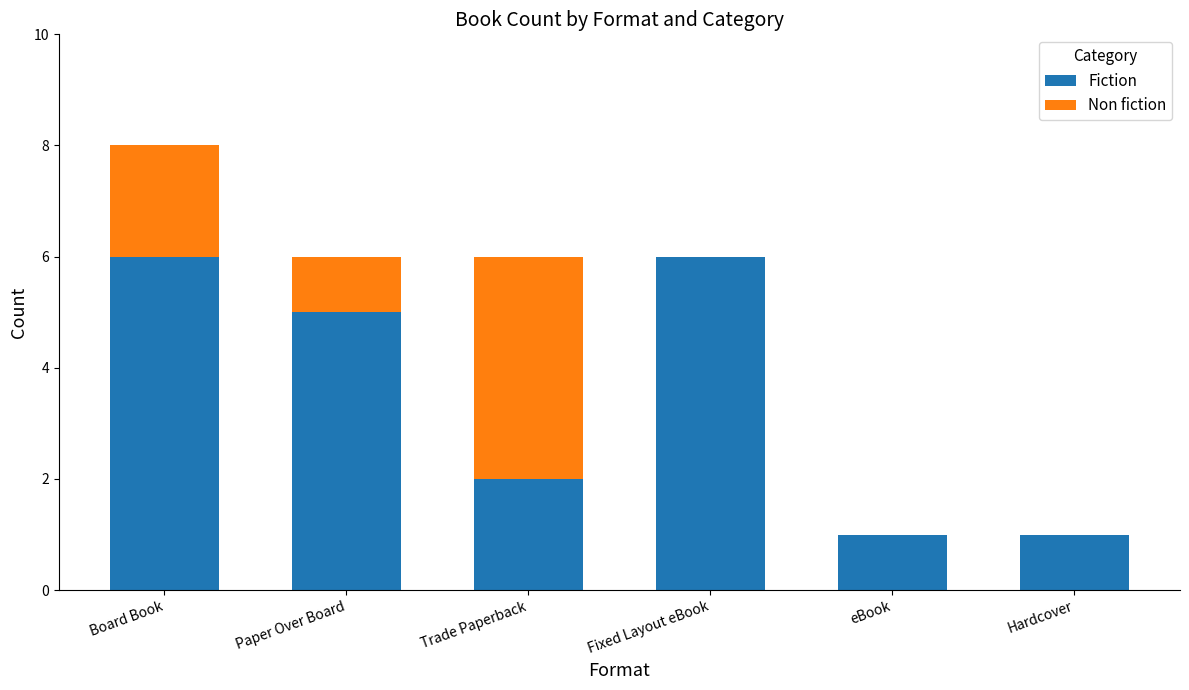

At which category is the sum across all series the highest?

Board Book